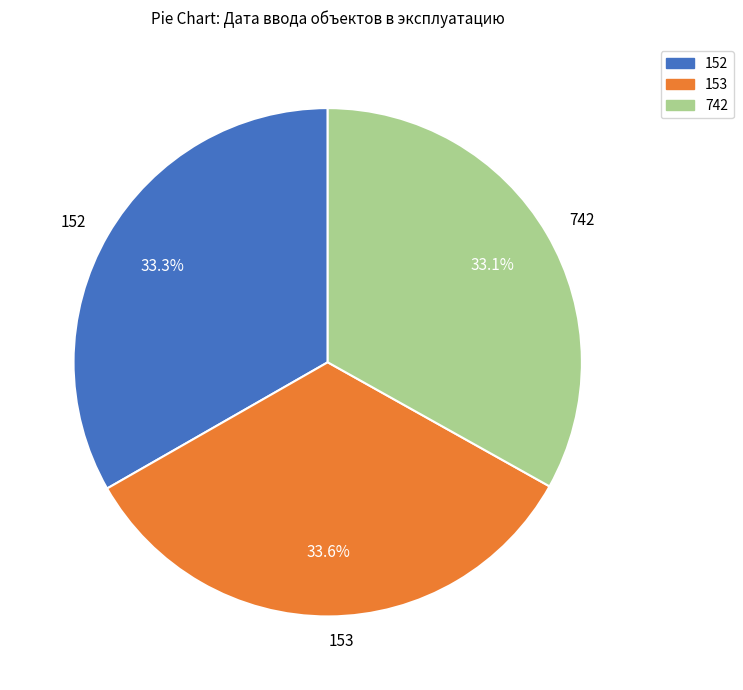

Combined, what portion of the pie is 742 and 152?

66.4%